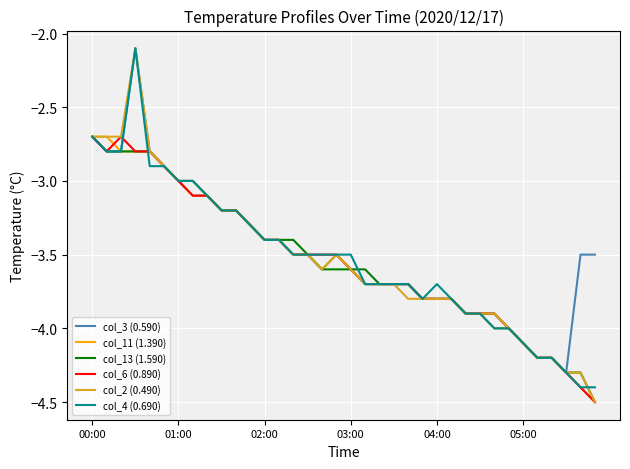

What is the maximum value for col_6 (0.890)?

-2.7